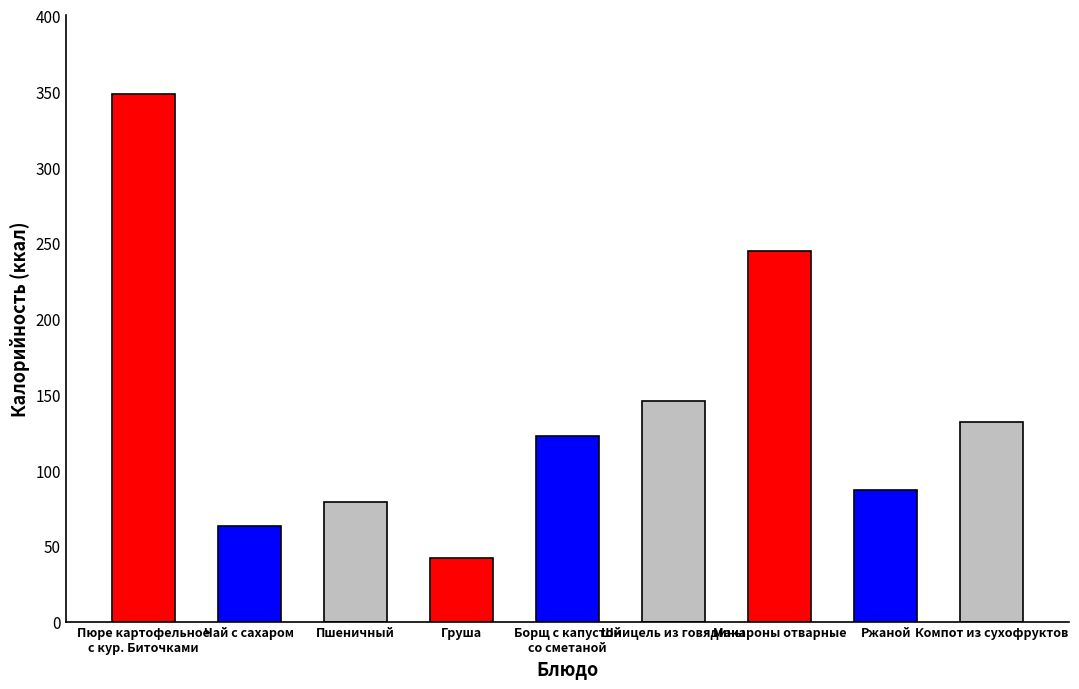

What is the change in value from Груша to Ржаной?

+45.0